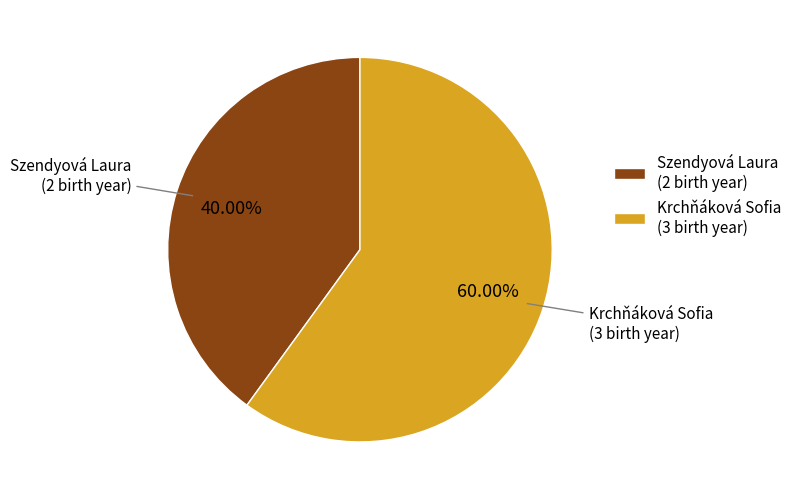

Which category has the smallest portion of the pie?

Szendyová Laura